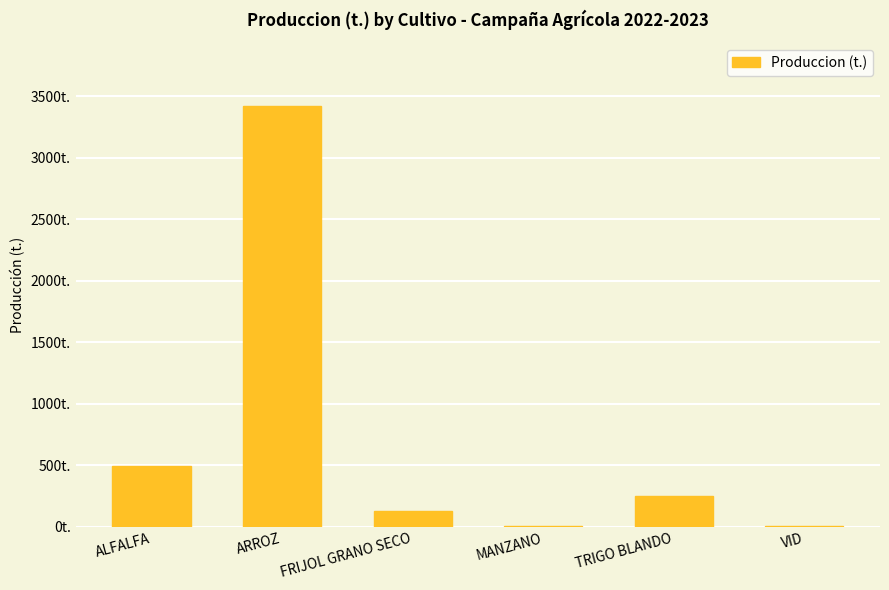

Reading right to left, list all the values displayed in this chart.

VID=10.0	TRIGO BLANDO=247.5	MANZANO=6.0	FRIJOL GRANO SECO=132.0	ARROZ=3421.0	ALFALFA=495.6